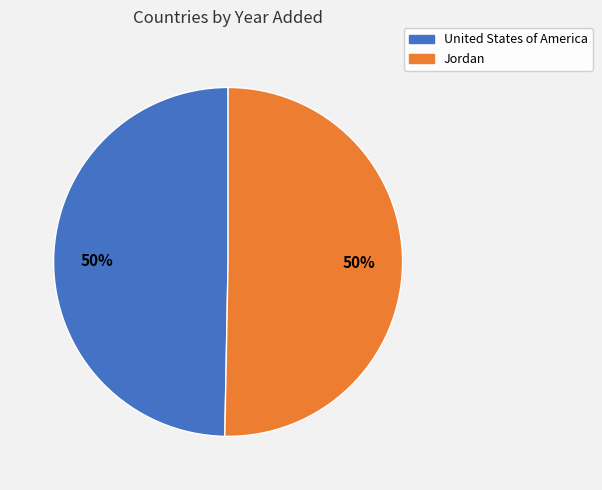

How many segments does this pie chart have?

2